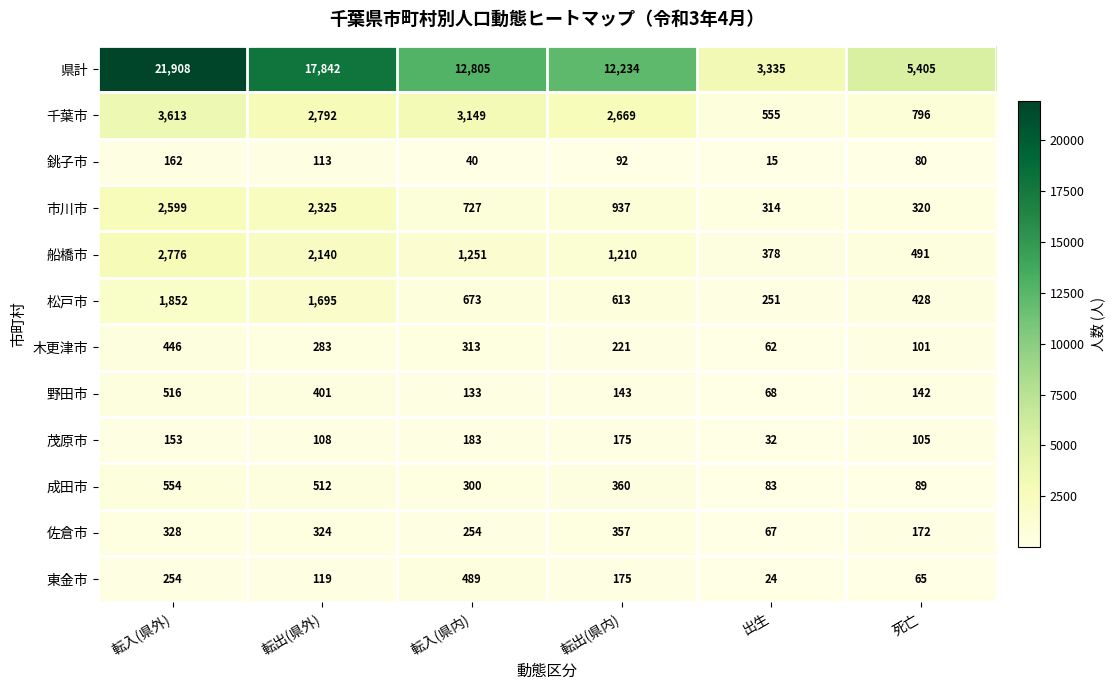

What is the maximum value shown in the chart?

21908